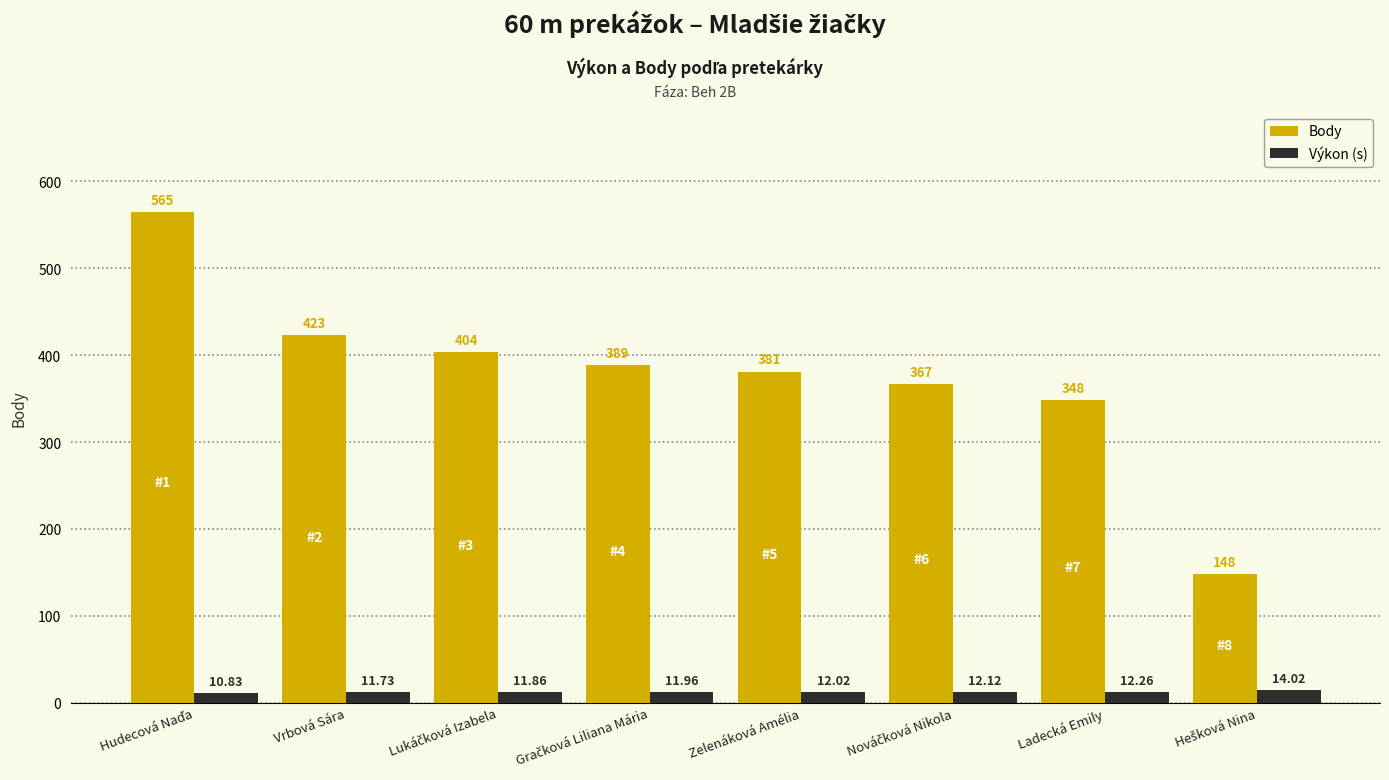

Is the value of Body at Zelenáková Amélia greater than the value of Výkon (s) at Zelenáková Amélia?

Yes